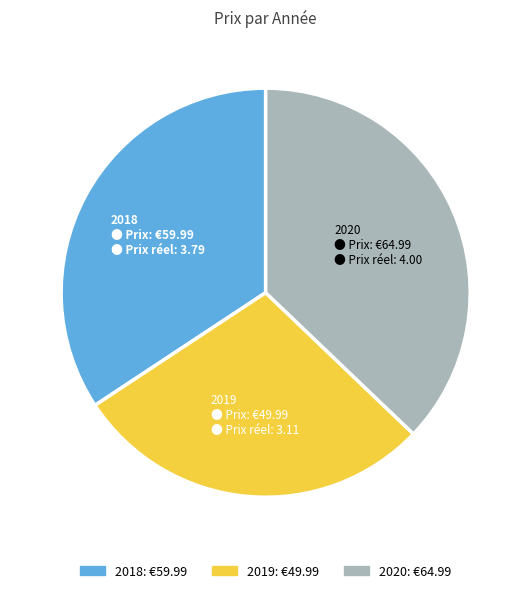

How many slices are in this pie chart?

3